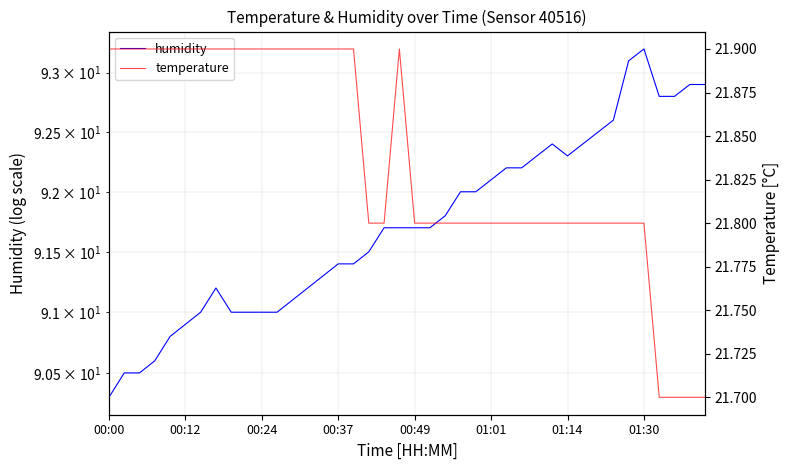

What is the lowest value of the humidity series?

90.3